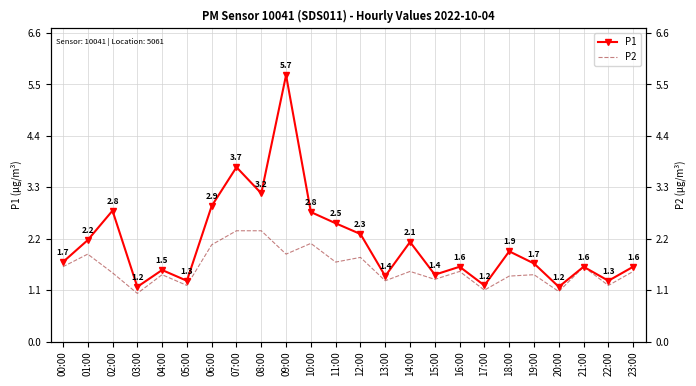

At 16:00, list the series in order from largest to smallest.

P1, P2